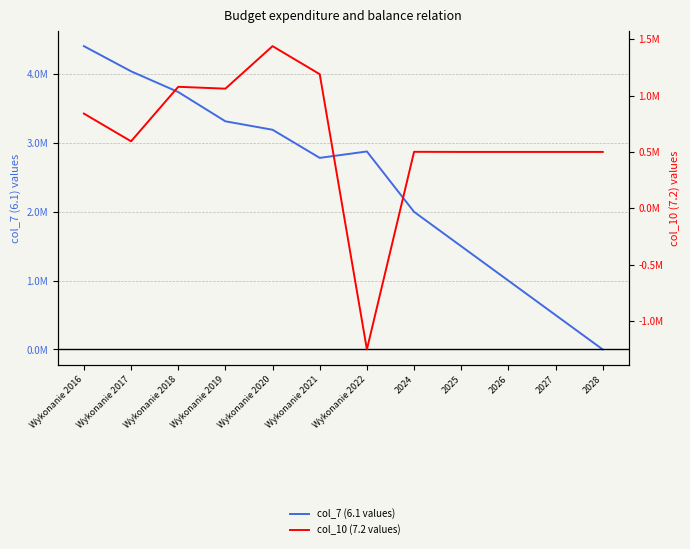

Reading left to right, extract all data points from this chart.

col_7 (6.1 values): 4408064.0	4042282.9	3741275.5	3315610.6	3192816.1	2784110.4	2877248.0	2000000.0	1500000.0	1000000.0	500000.0	0.0
col_10 (7.2 values): 840292.2	594310.4	1078014.3	1061453.1	1438917.6	1189897.3	-1253279.0	501000.0	500000.0	500000.0	500000.0	500000.0